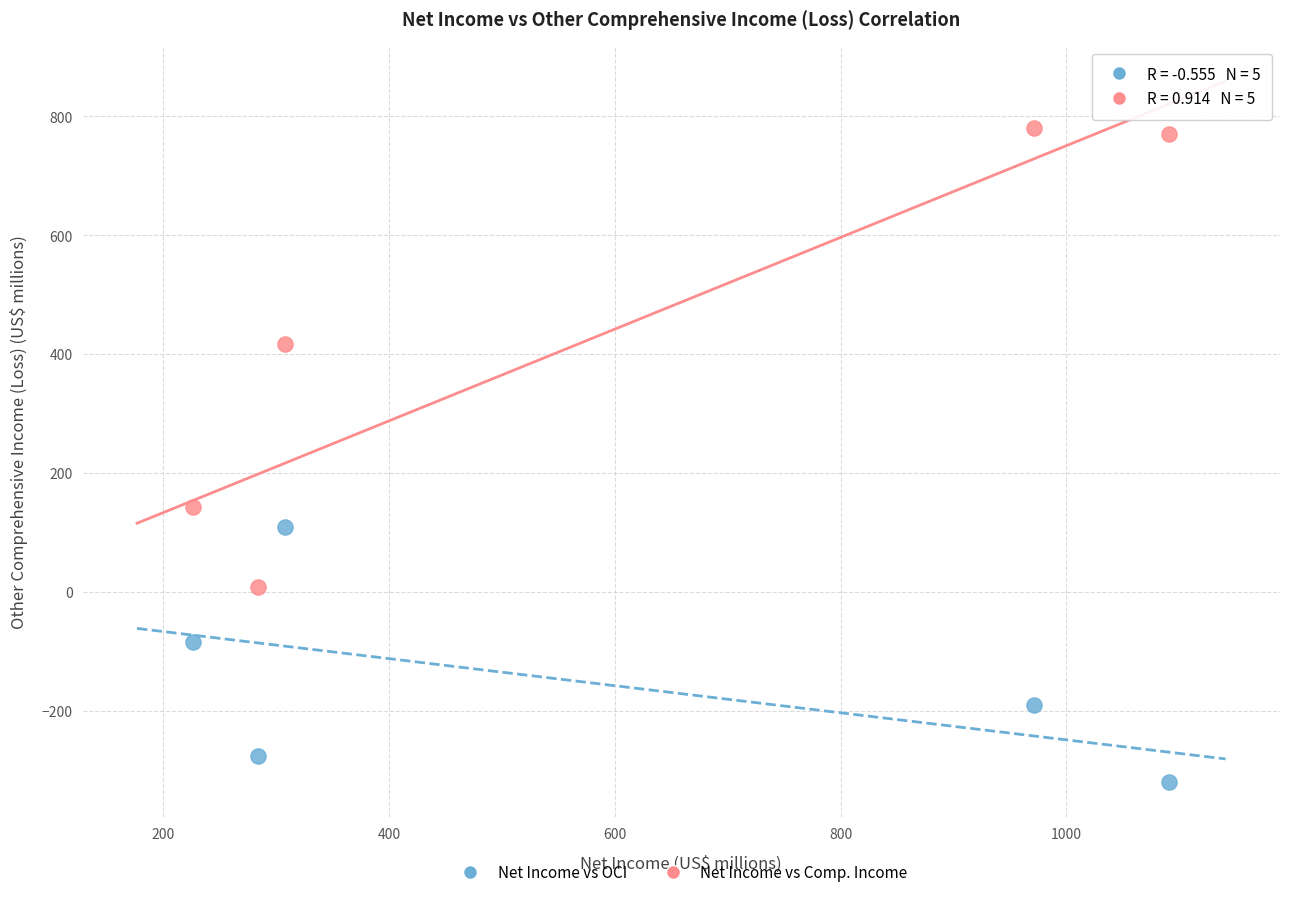

Across all series, what Y value is closest to 229?

142